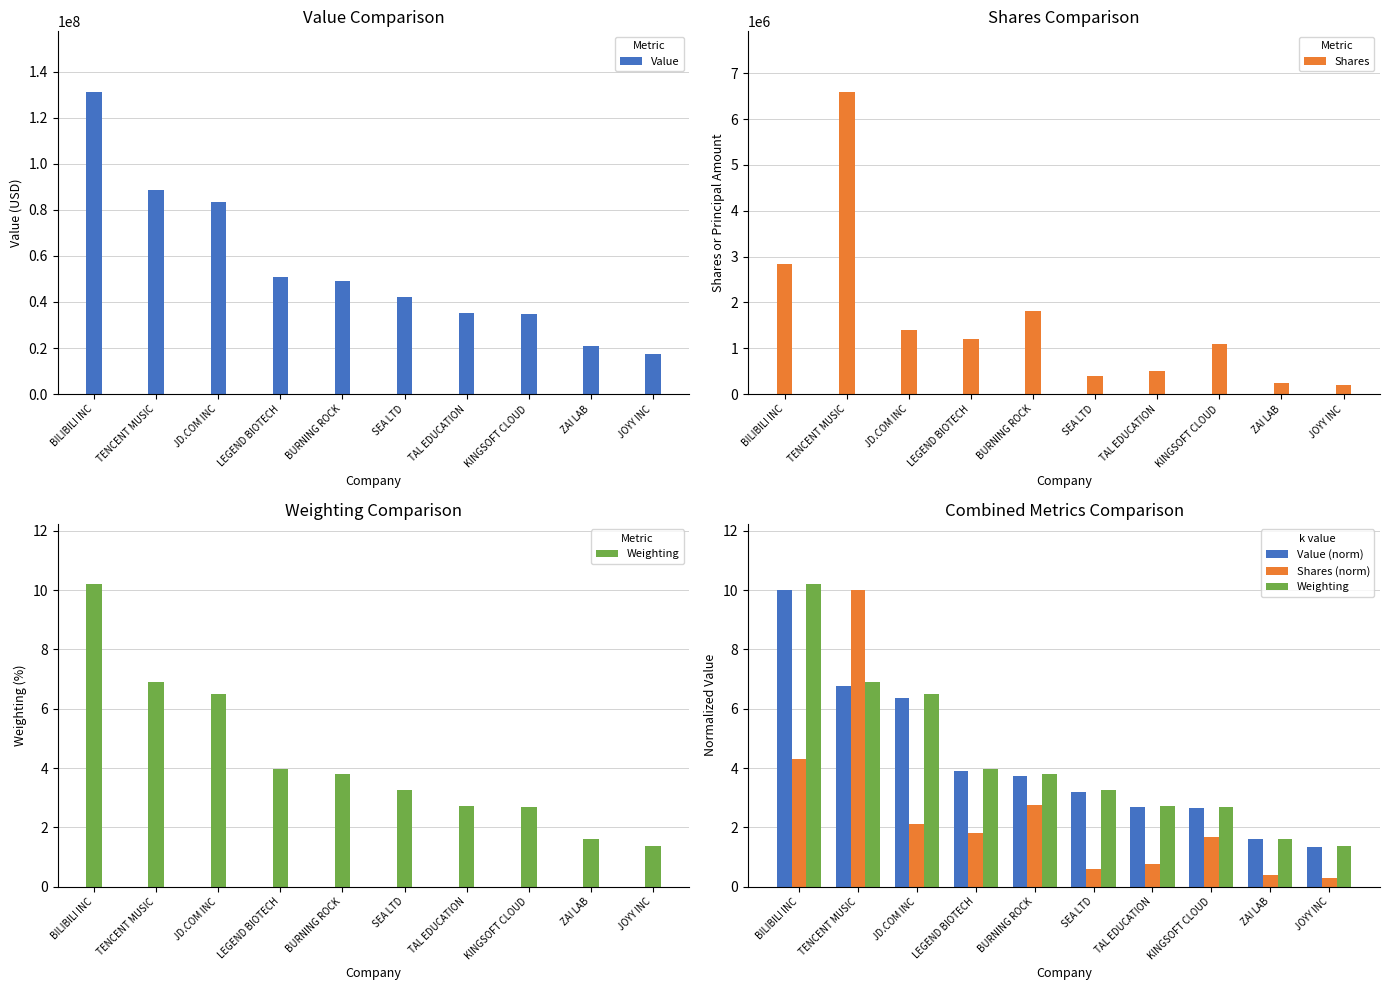

At which category does the chart reach its minimum across all series?

JOYY INC